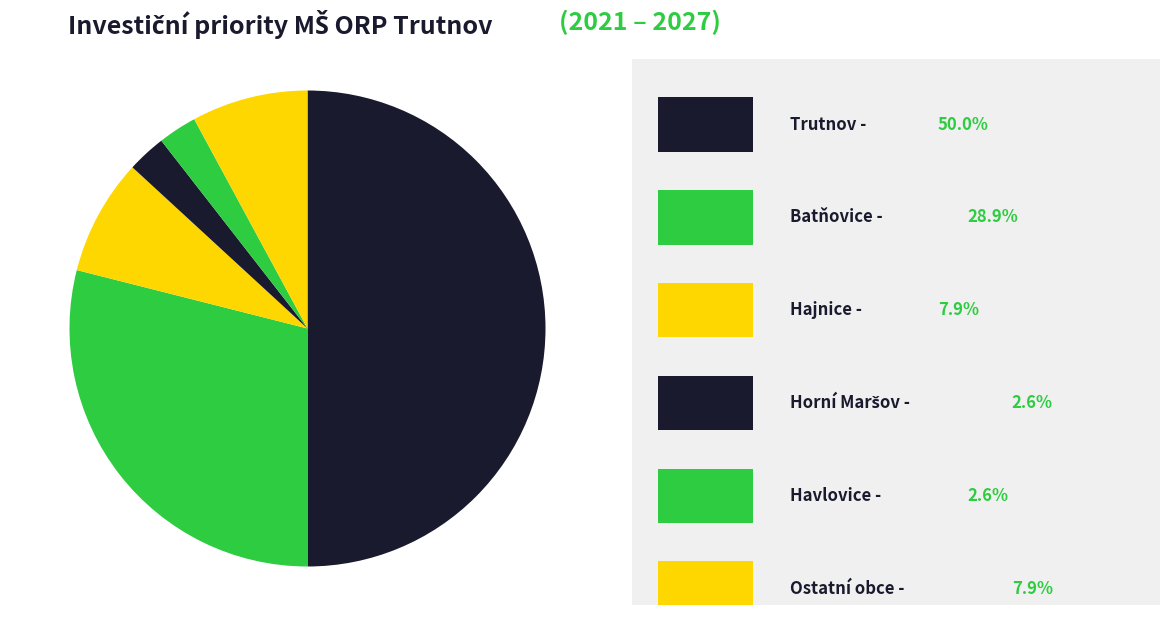

Count the number of slices in the pie.

6